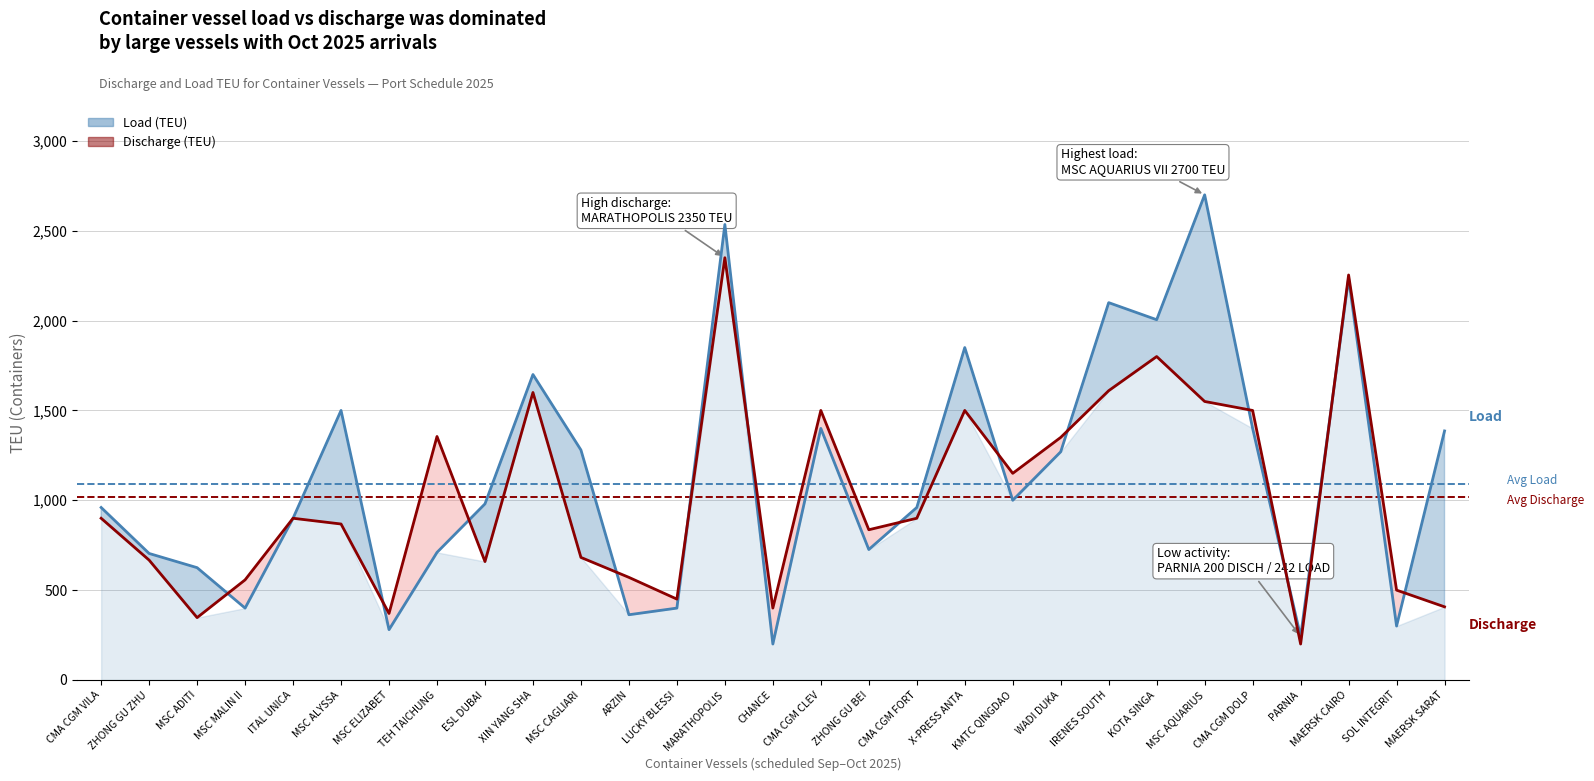

Rank the series by their average value, from highest to lowest.

LOAD, DISCH